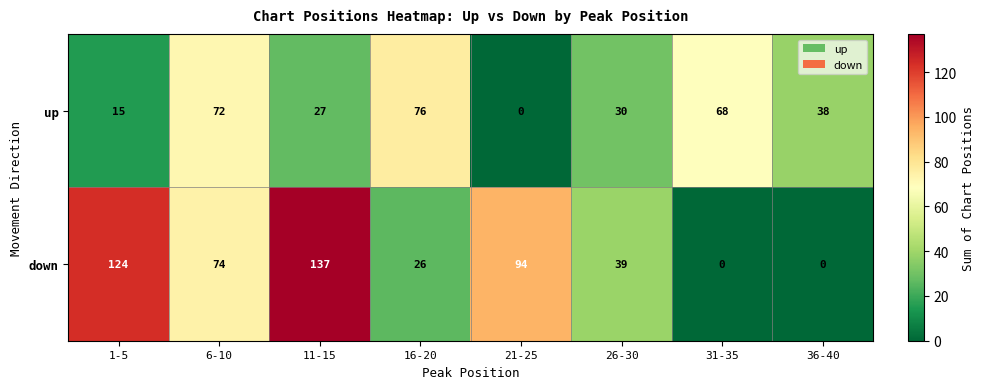

Between 1-5 and 26-30, which series saw the biggest shift?

down